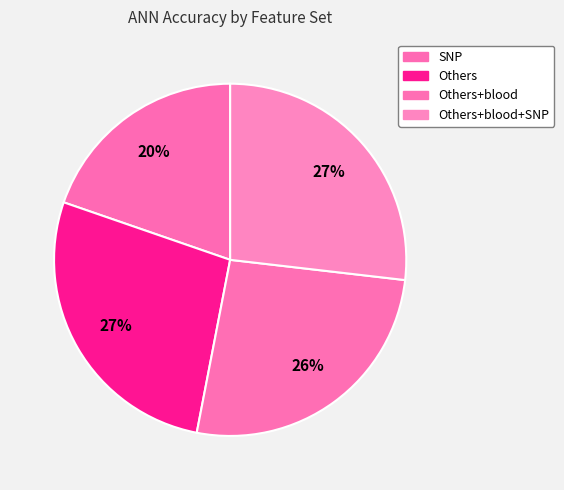

Is there any slice that represents more than half of the pie?

No